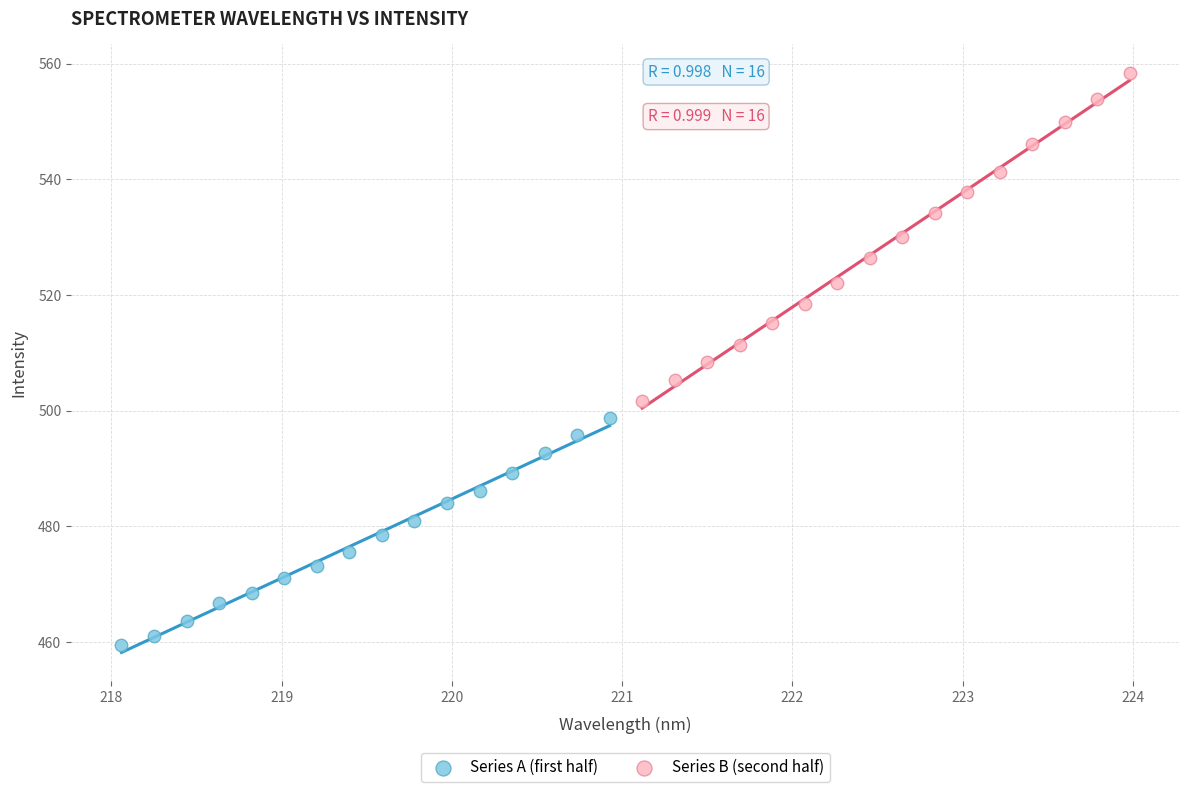

Which series has the largest Y range (max minus min)?

Series B (second half)